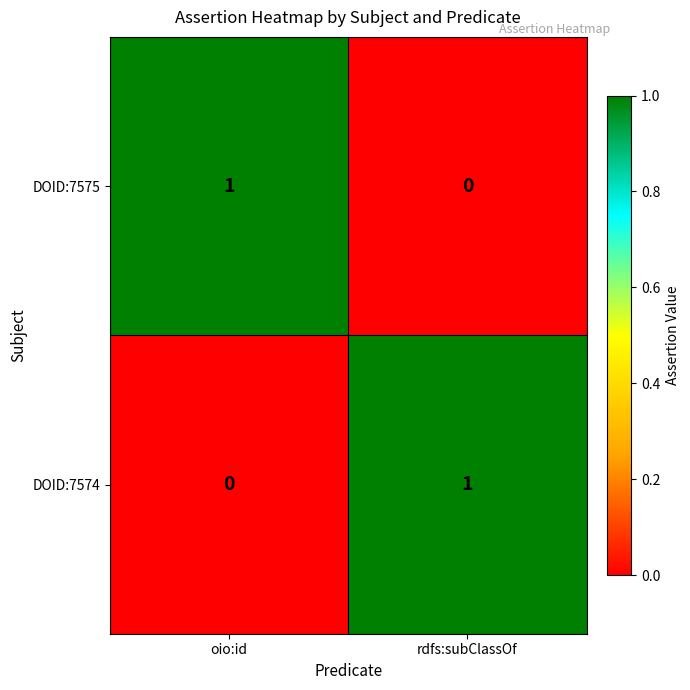

Is it true that DOID:7574 equals 0 at oio:id?

True